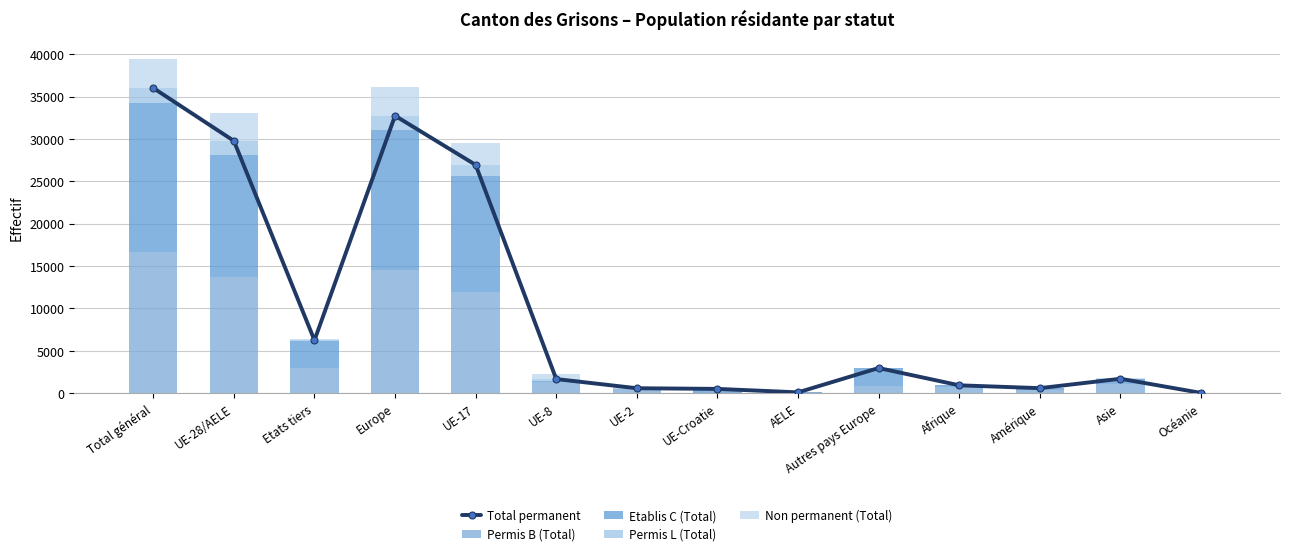

What is the sum of all Permis L (Total) values?

7027